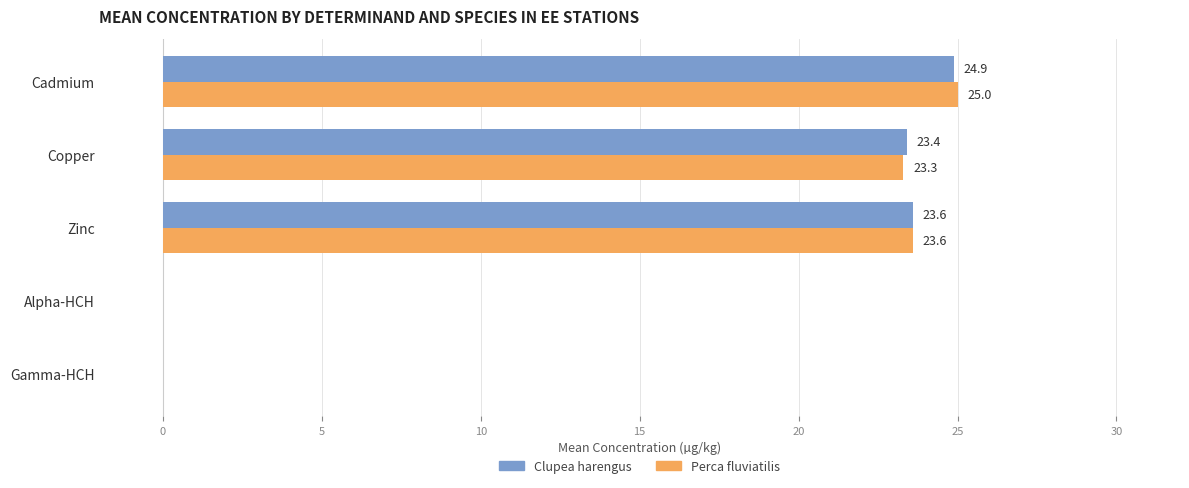

What is the maximum value shown in the chart?

25.0